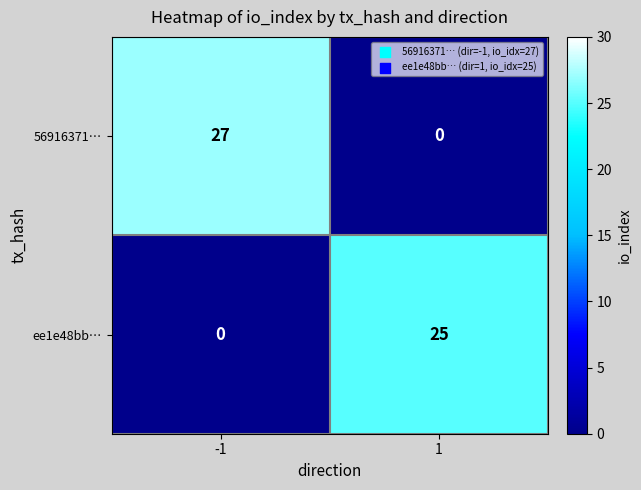

Reading left to right, extract all data points from this chart.

56916371…: -1=27	1=0
ee1e48bb…: -1=0	1=25